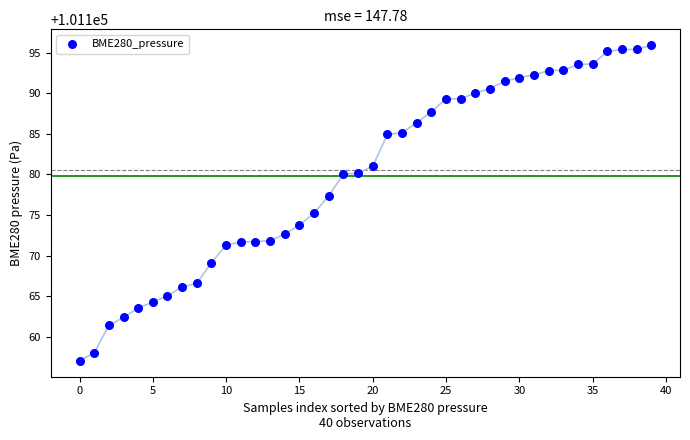

What Y value in the scatter plot is closest to 101176?

101175.2